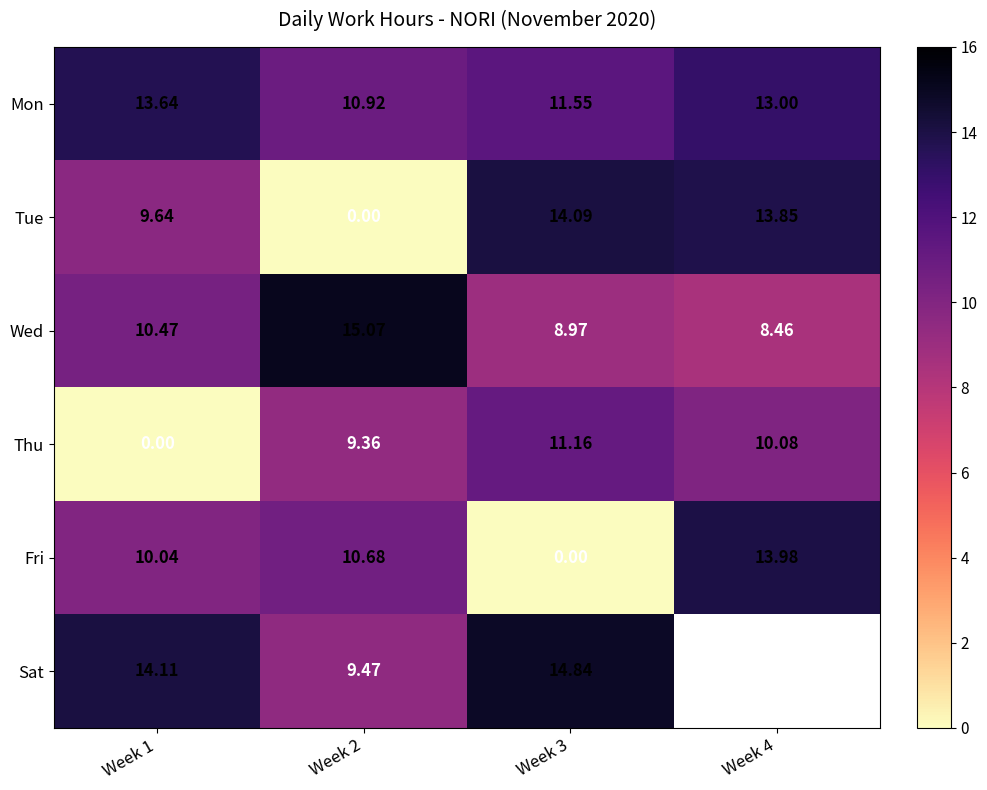

Which series changed the most between Week 1 and Week 2?

Tue